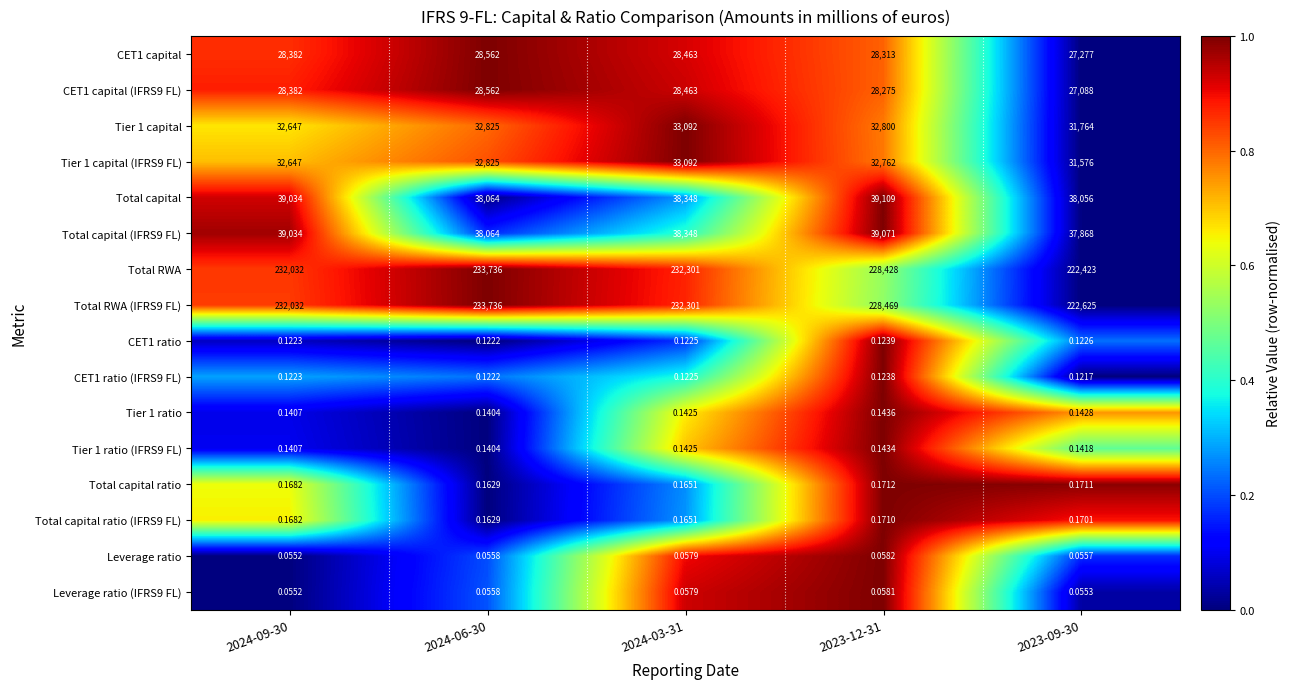

Which series changed the most between 2024-06-30 and 2023-09-30?

Total RWA